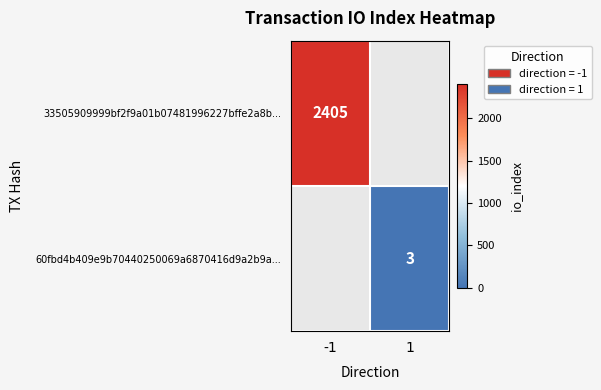

The value of 33505909999bf2f9a01b07481996227bffe2a8b... at -1 is 2405. True or false?

True